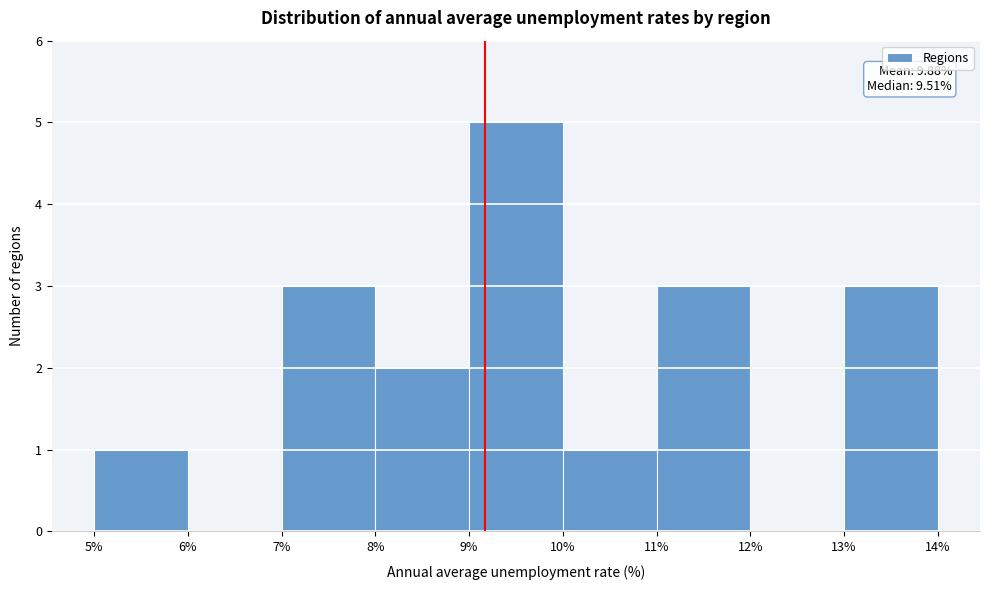

Which range on the x-axis has the tallest bar?

9% to 10%